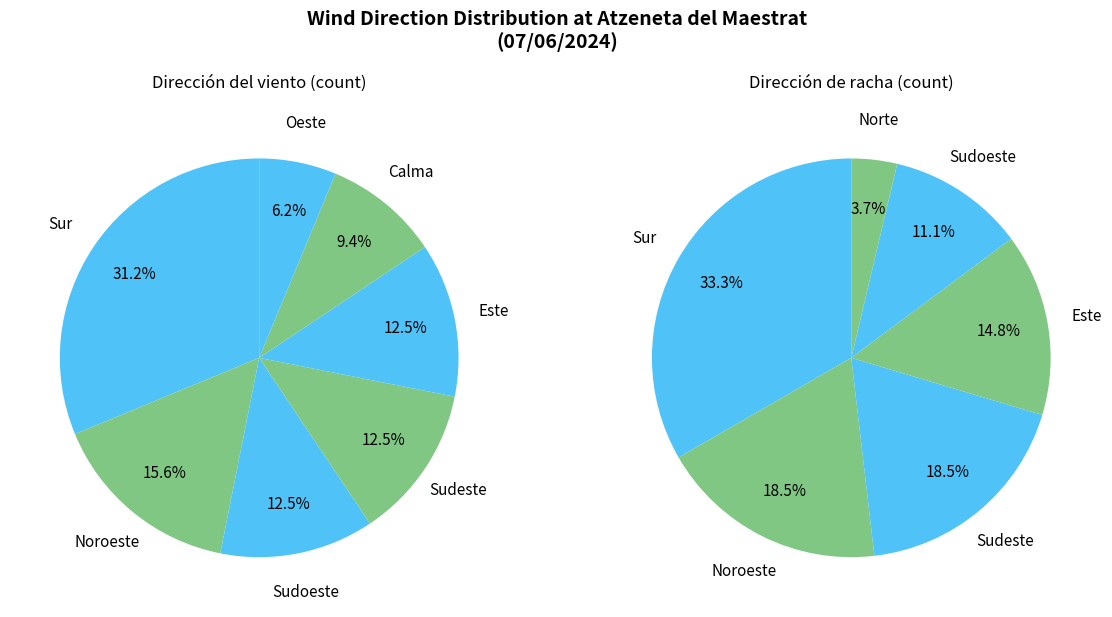

To the nearest percent, what portion does Sudoeste represent?

12%